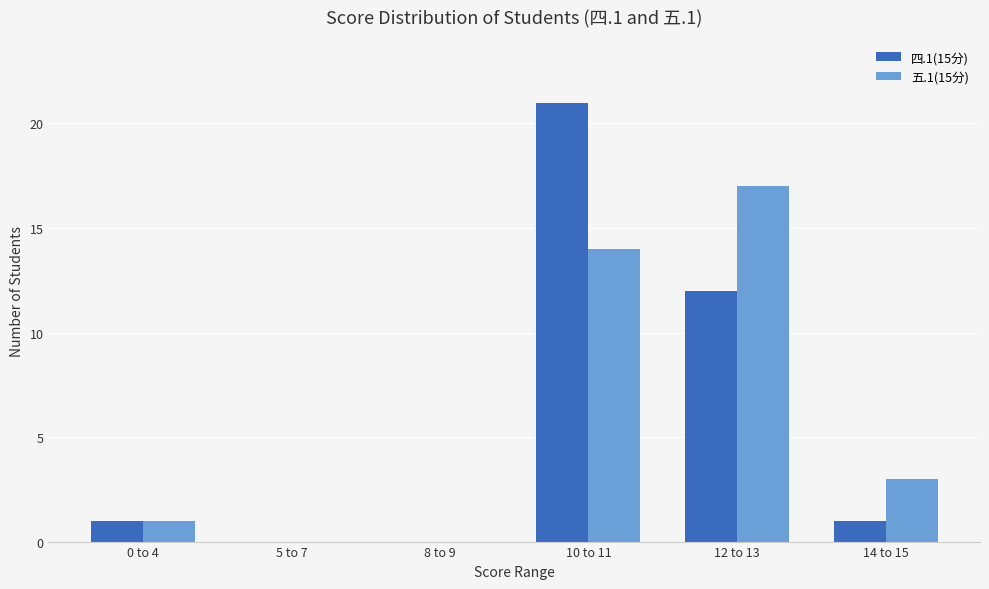

At which category is the sum across all series the highest?

10 to 11